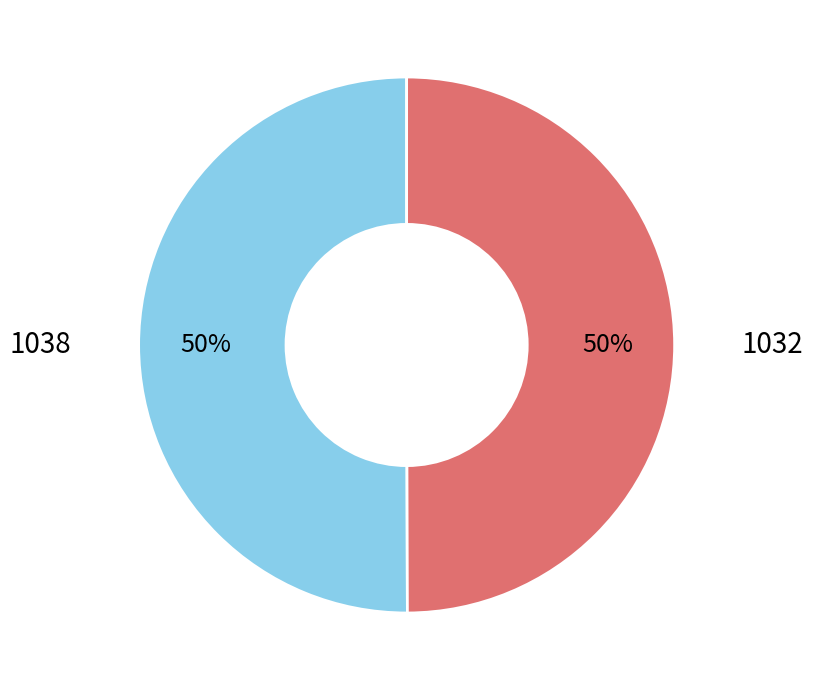

How many slices are in this pie chart?

2